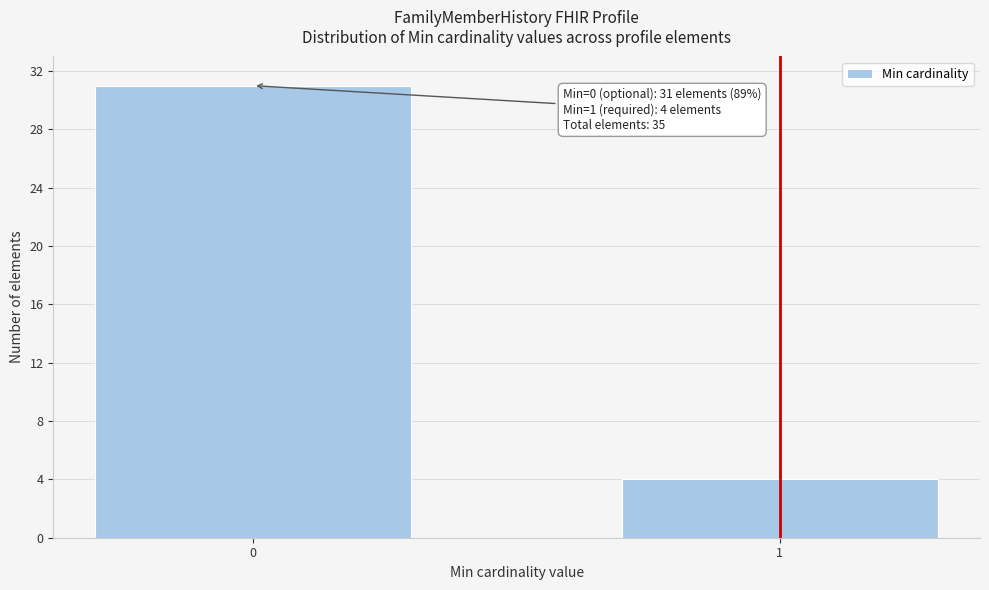

Reading right to left, what are all the values shown in this chart?

4	31